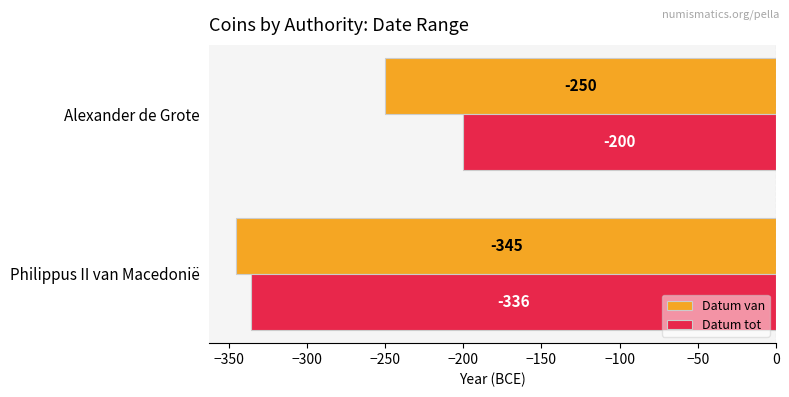

Which series has the largest total across all categories?

Datum tot